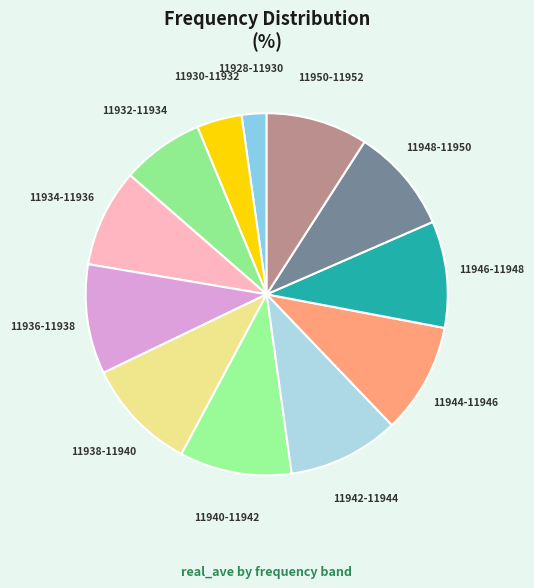

What is the ratio of the value at 11948-11950 to the value at 11940-11942?

0.9